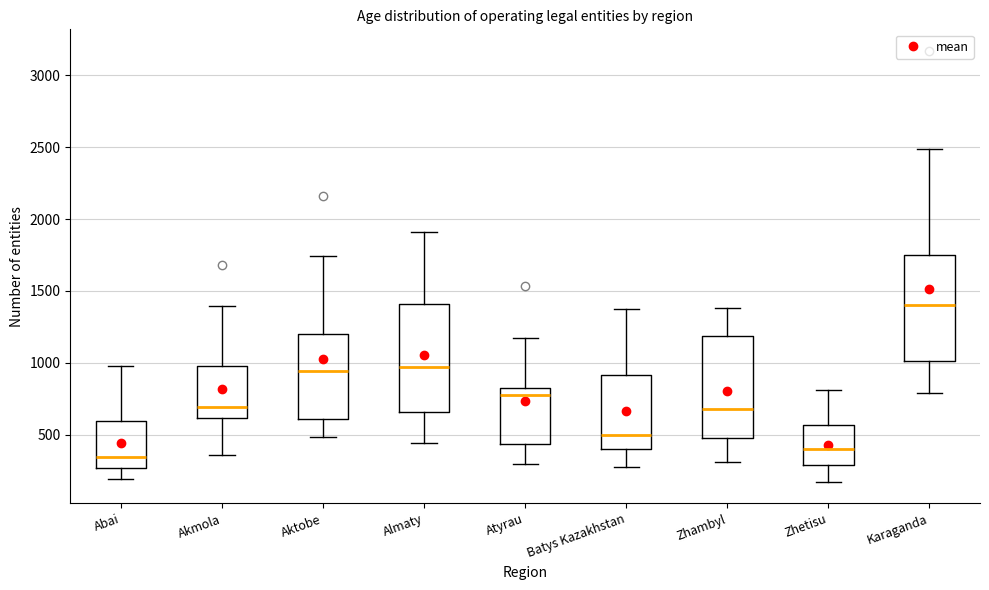

Reading left to right, transcribe this box plot: for each box, give where its median line is, the range the box spans, and where its two whiskers end, as read against the y-axis. The values are not printed on the chart, so give them approximately, as read against the axis.

Abai: median 350, box 250 to 600, whiskers 200 to 1000
Akmola: median 700, box 600 to 1000, whiskers 350 to 1400
Aktobe: median 950, box 600 to 1200, whiskers 500 to 1750
Almaty: median 950, box 650 to 1400, whiskers 450 to 1900
Atyrau: median 750, box 450 to 800, whiskers 300 to 1150
Batys Kazakhstan: median 500, box 400 to 900, whiskers 300 to 1350
Zhambyl: median 700, box 500 to 1200, whiskers 300 to 1400
Zhetisu: median 400, box 300 to 550, whiskers 150 to 800
Karaganda: median 1400, box 1000 to 1750, whiskers 800 to 2500